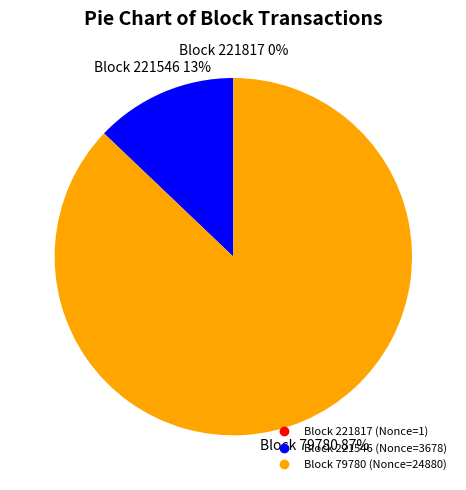

Does any single category account for the majority?

Yes